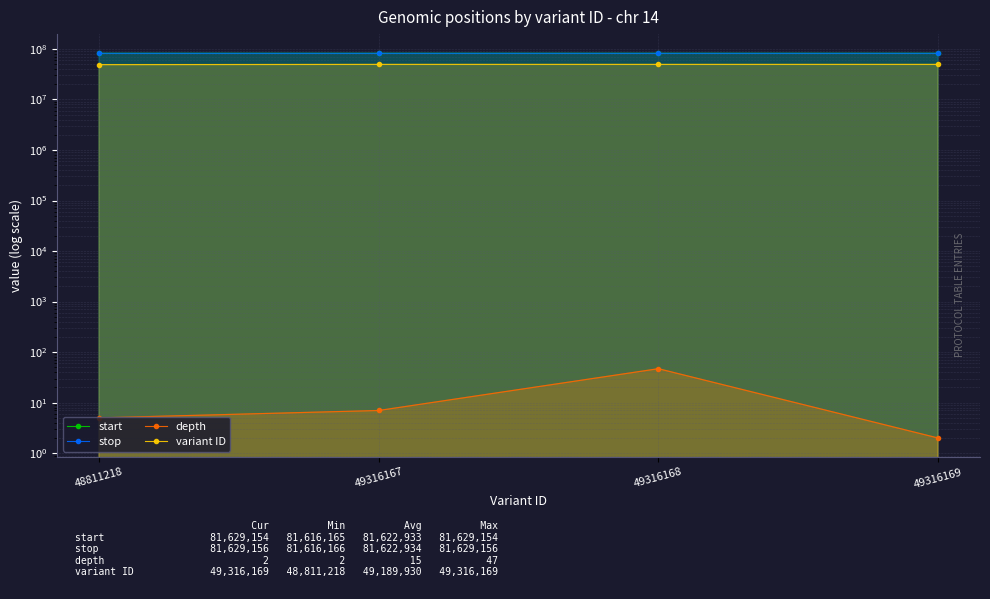

What are all the series names shown in the legend?

start, stop, depth, variant ID